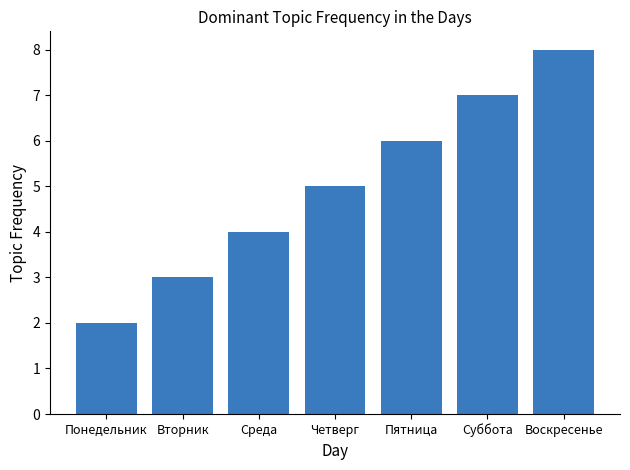

Approximately how many times larger is the value at Четверг compared to Воскресенье?

0.6